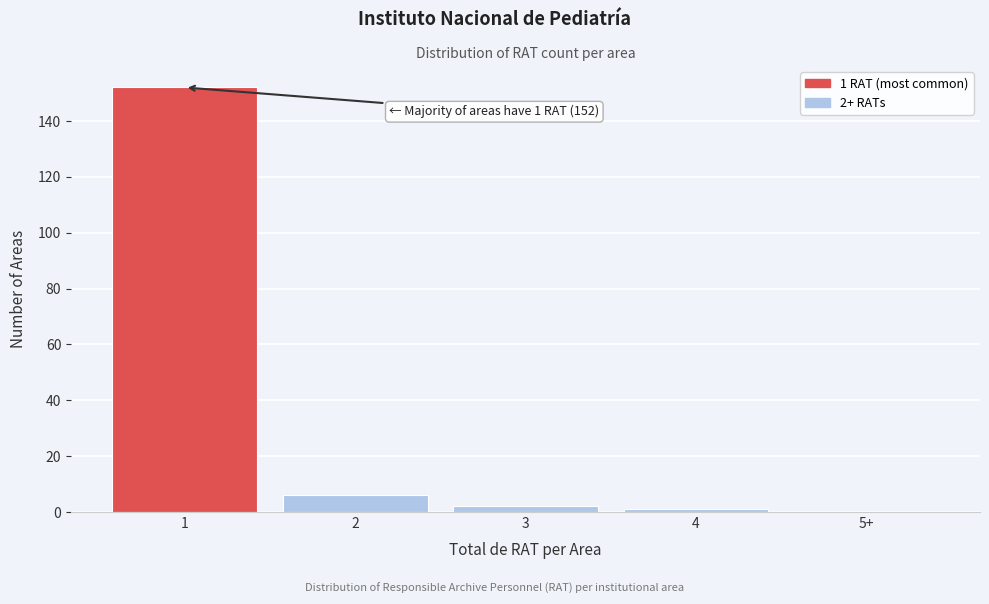

Reading right to left, extract all data points from this chart.

5+=0	4=1	3=2	2=6	1=152